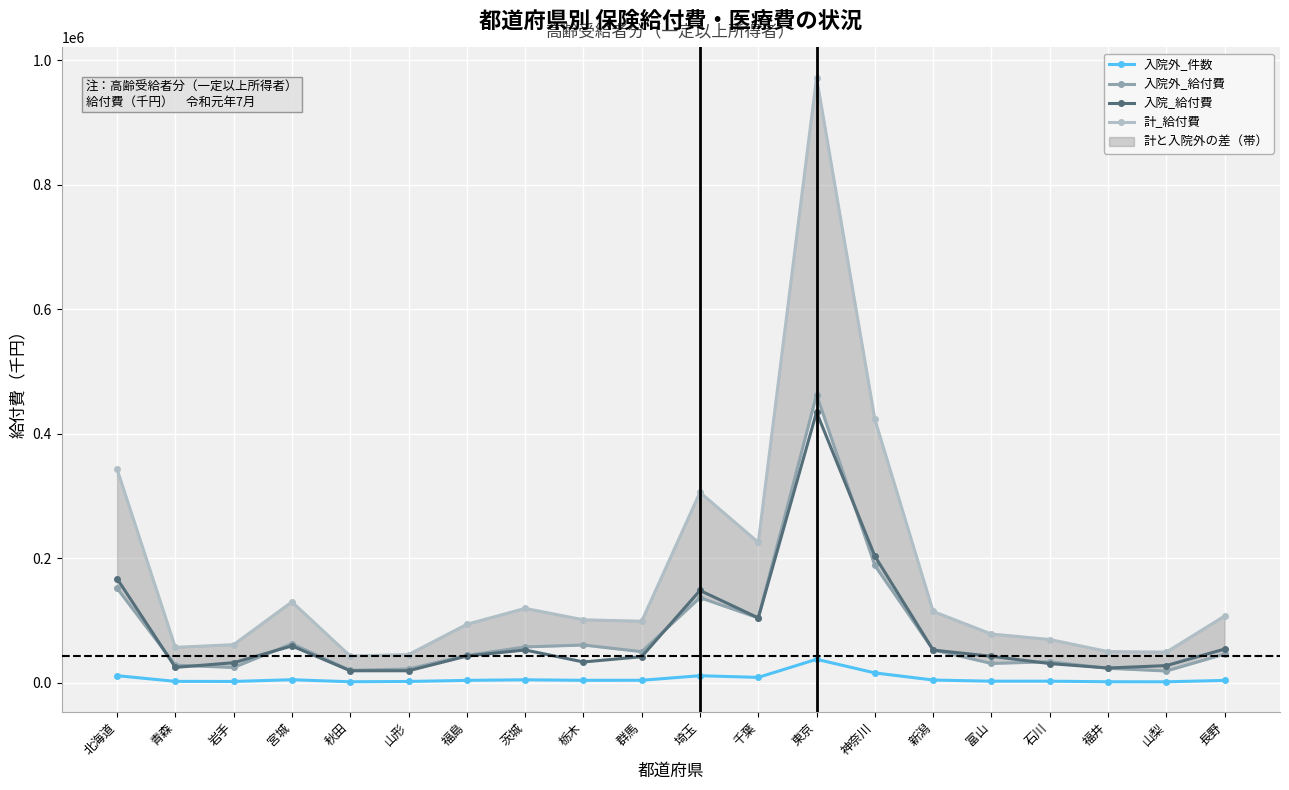

Which series has the largest total across all categories?

計_給付費